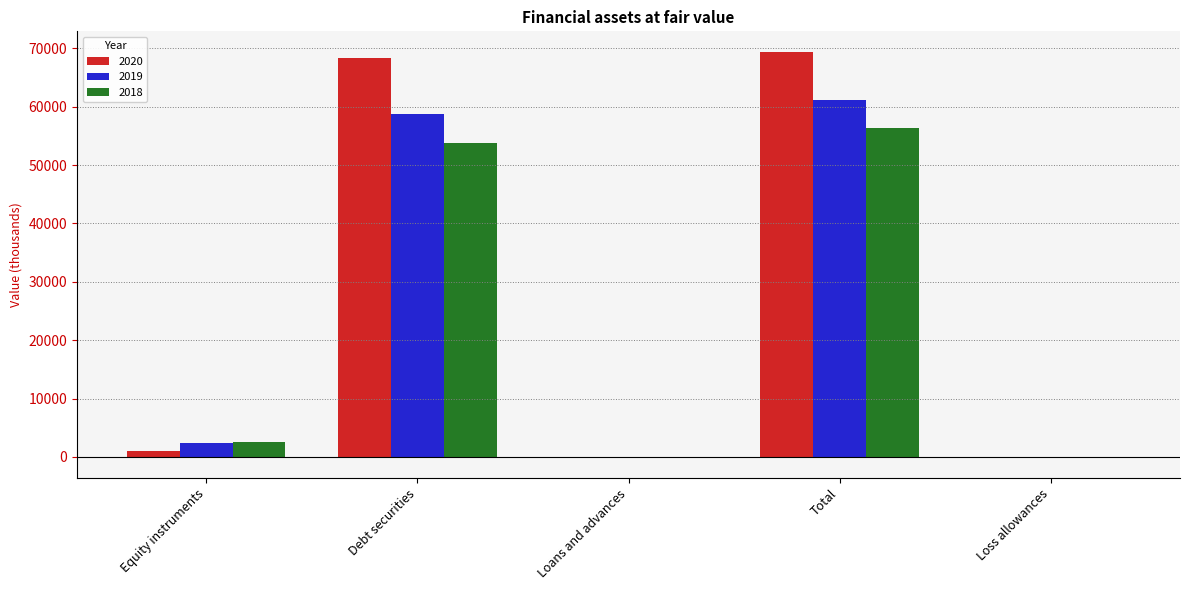

At which category is the sum across all series the highest?

Total